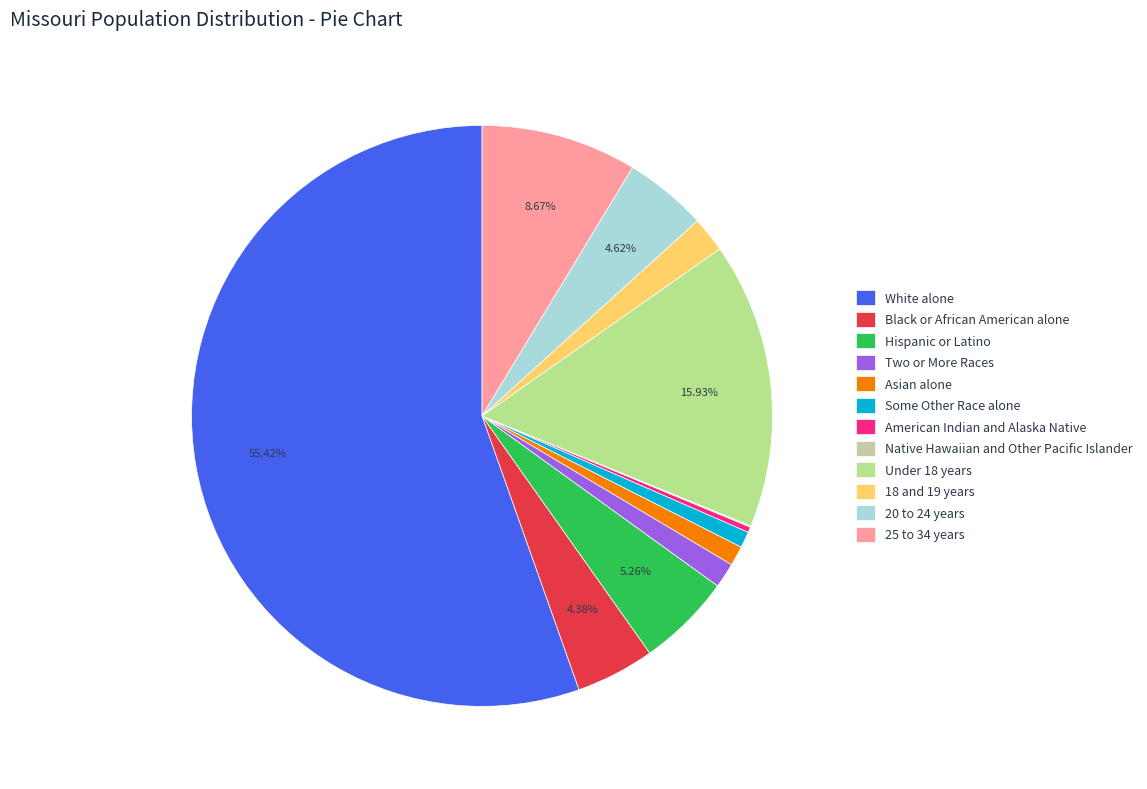

To the nearest percent, what is the difference between the largest and smallest slice percentages?

55%